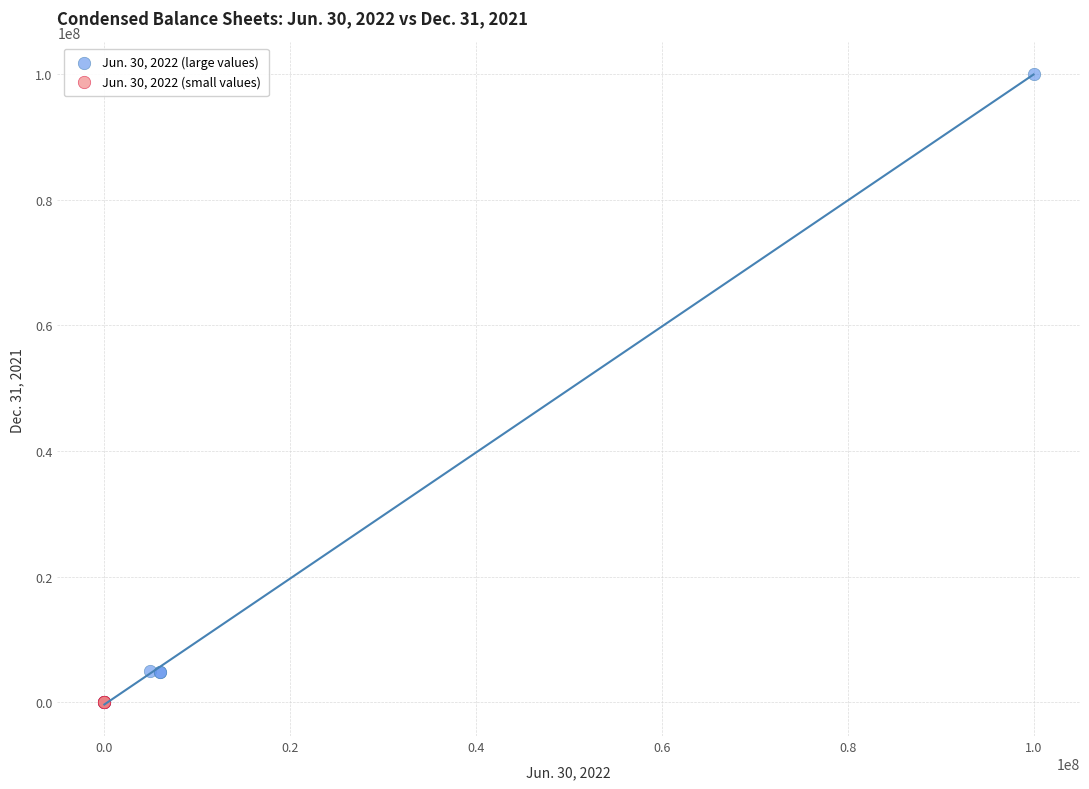

Which series reaches the maximum Y coordinate?

Jun. 30, 2022 (large values)